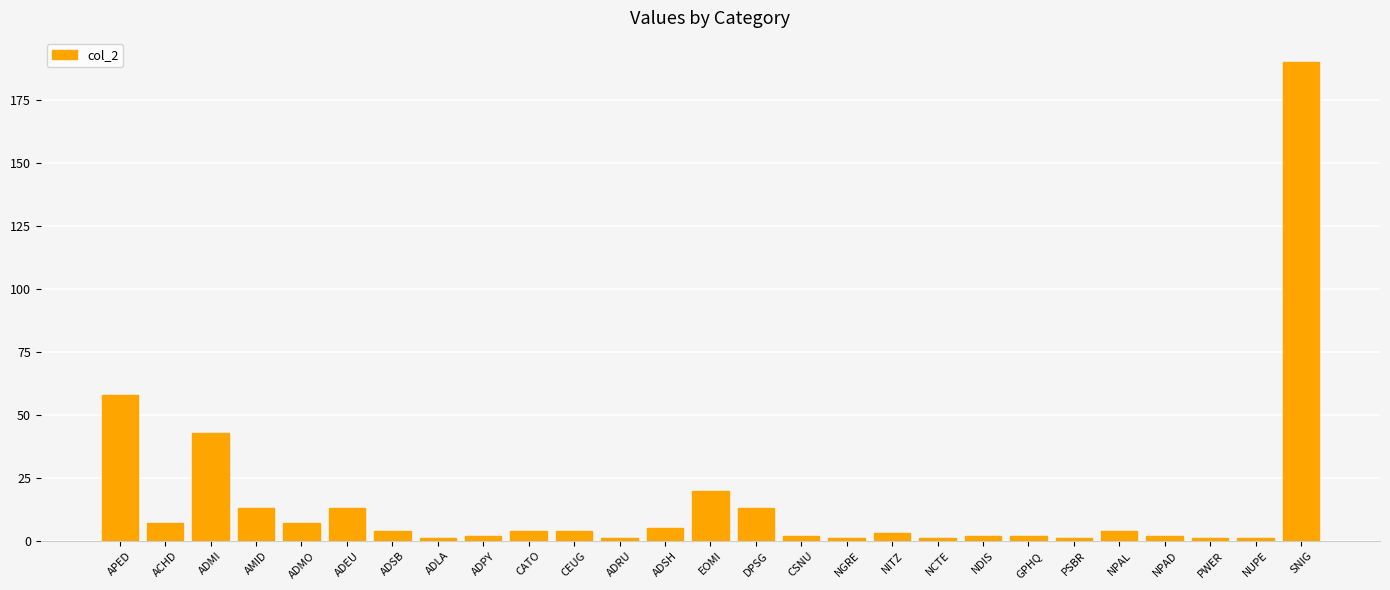

The chart shows a value of 190 at SNIG. True or false?

True